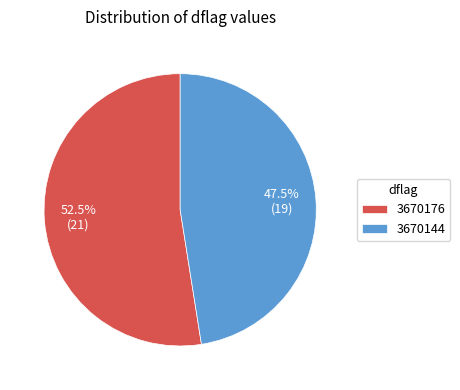

Combined, do 3670144 and 3670176 account for over 50%?

Yes